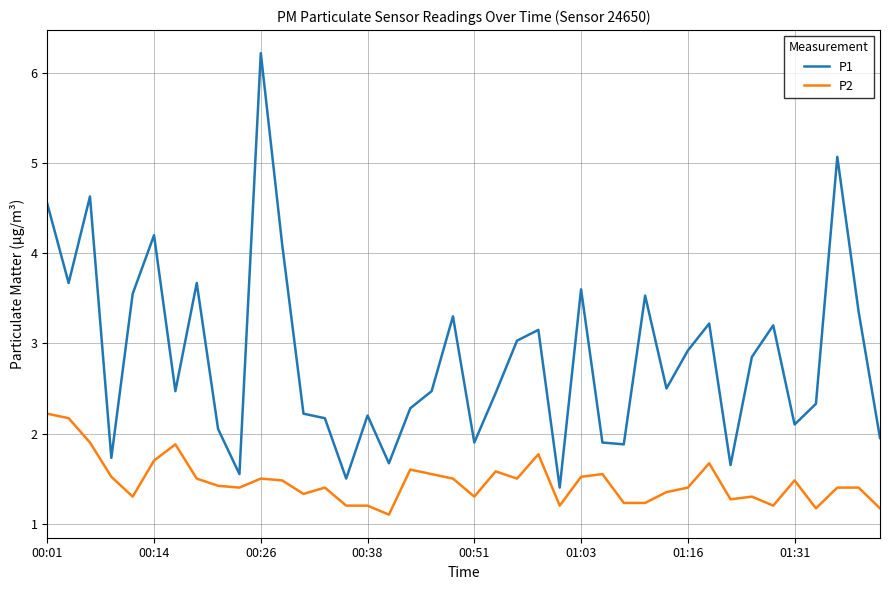

What is the lowest value of the P2 series?

1.1